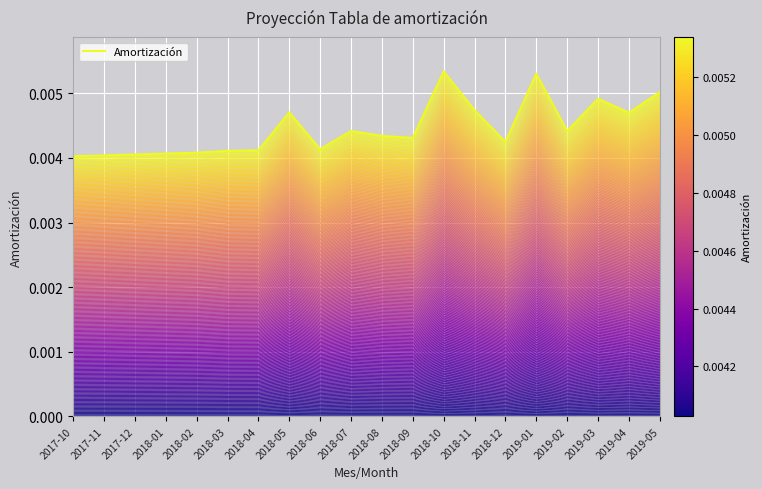

What position from the left is 2018-02?

5